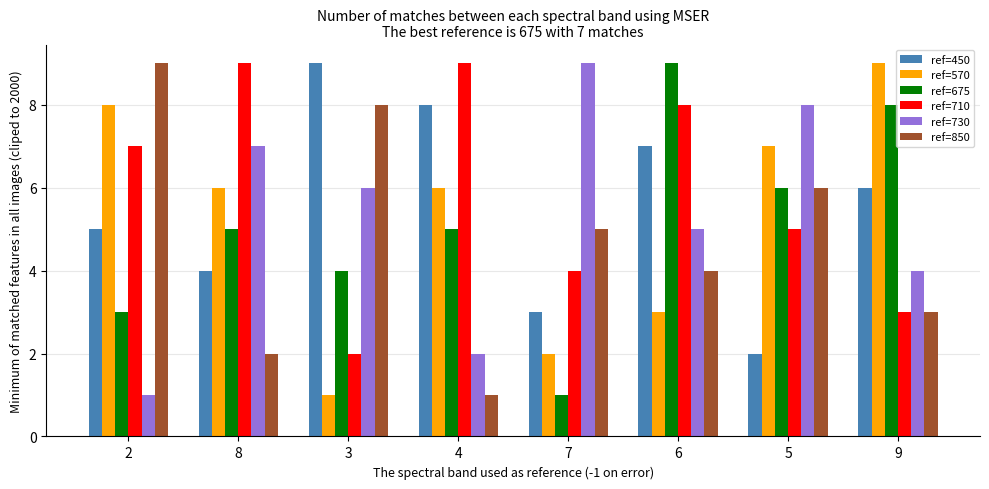

How many series are shown in this chart?

6